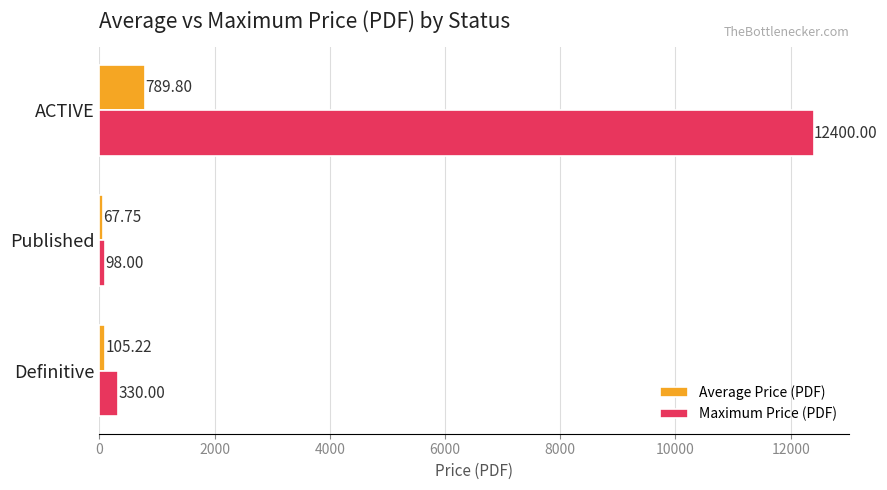

At which label is Maximum Price (PDF) closest to 6249?

Definitive